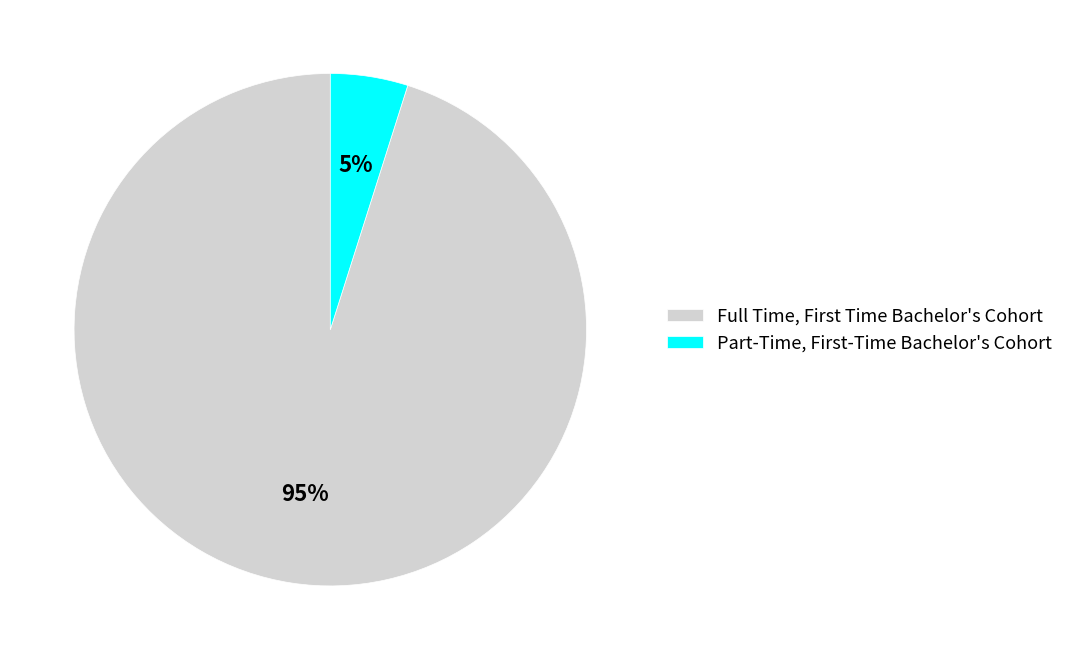

To the nearest percent, what is the average slice percentage?

50%